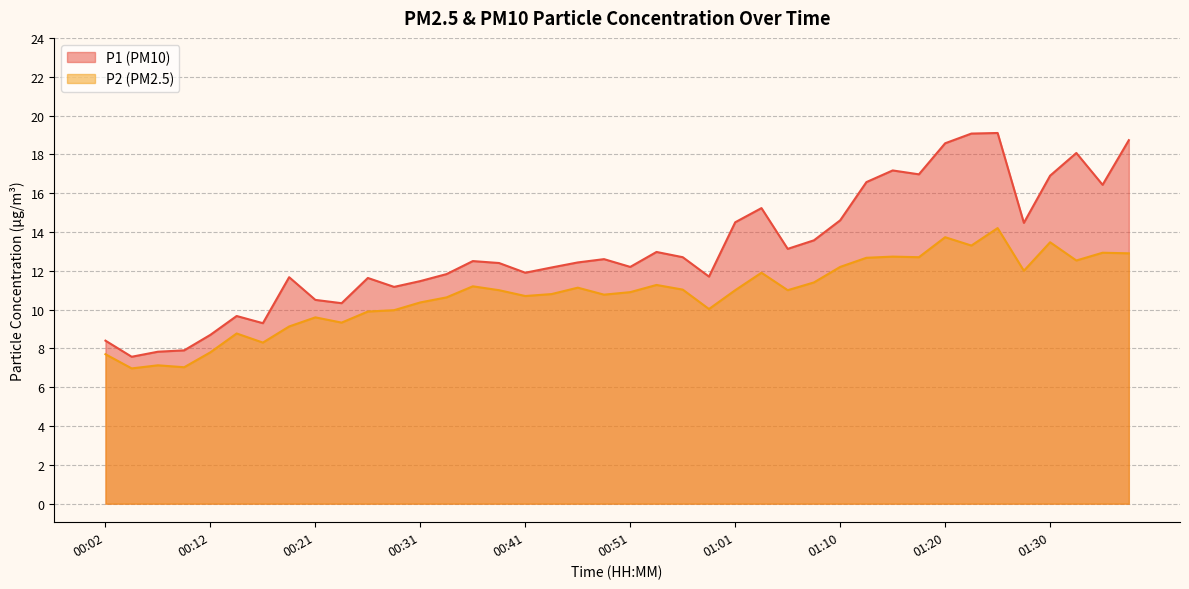

How many lines are shown in the chart?

2